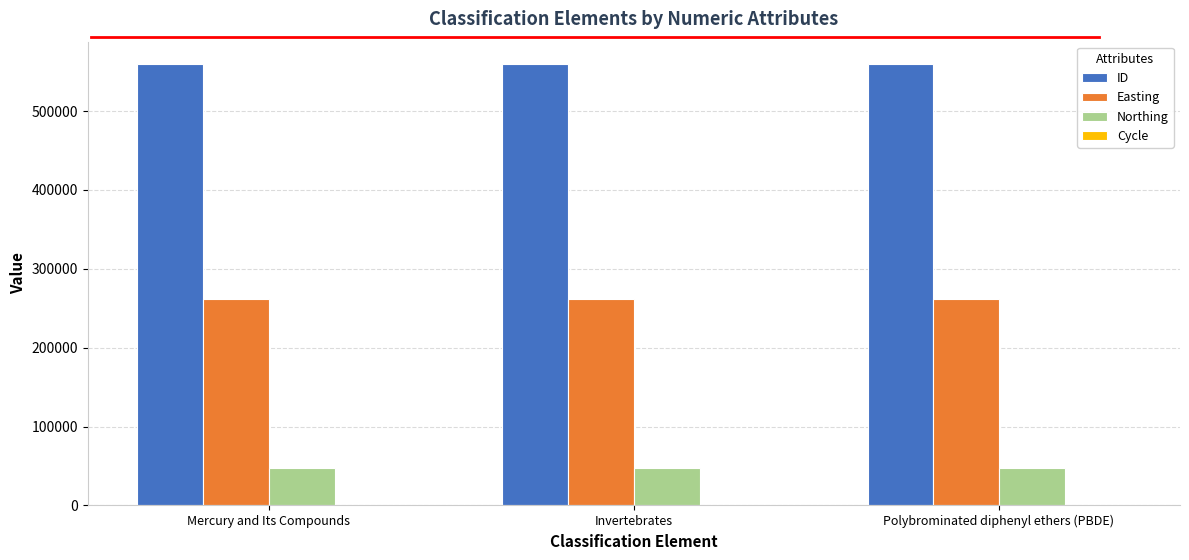

What is the greatest value displayed?

560013